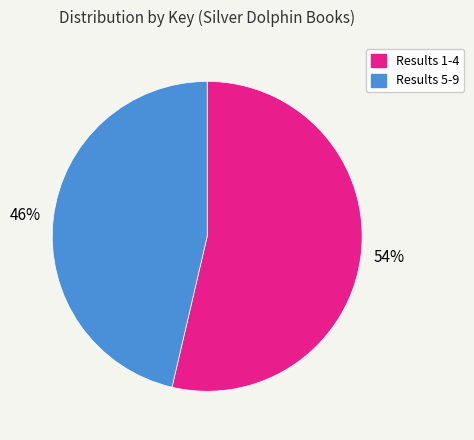

Is there any slice that represents more than half of the pie?

Yes